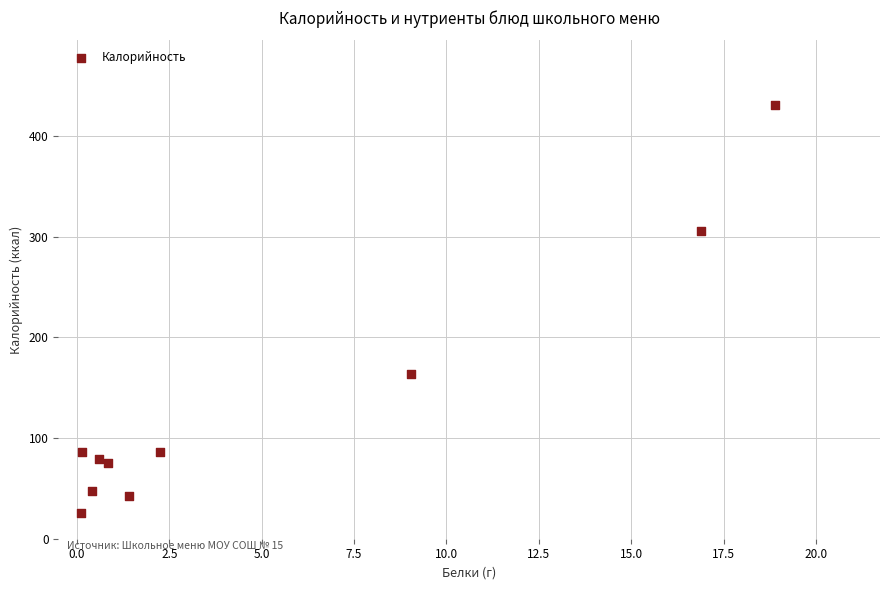

What Y value in the scatter plot is closest to 228?

163.2